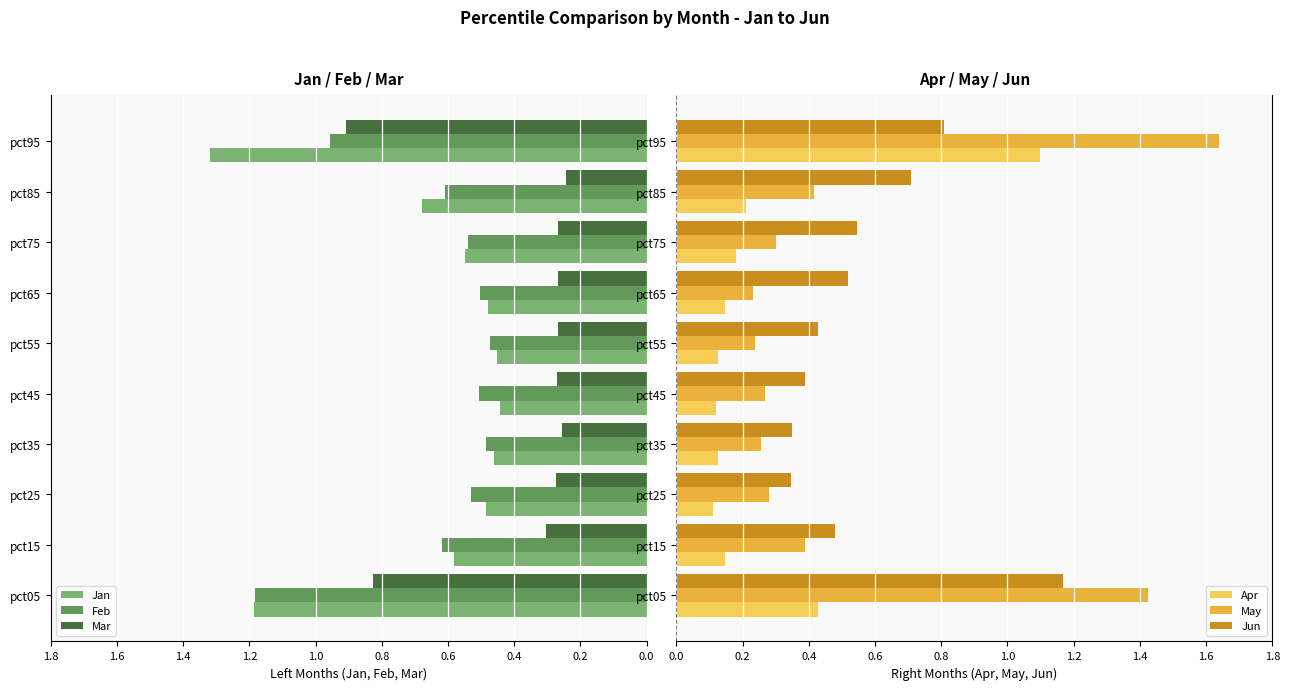

At which label does Jun reach its peak?

pct05